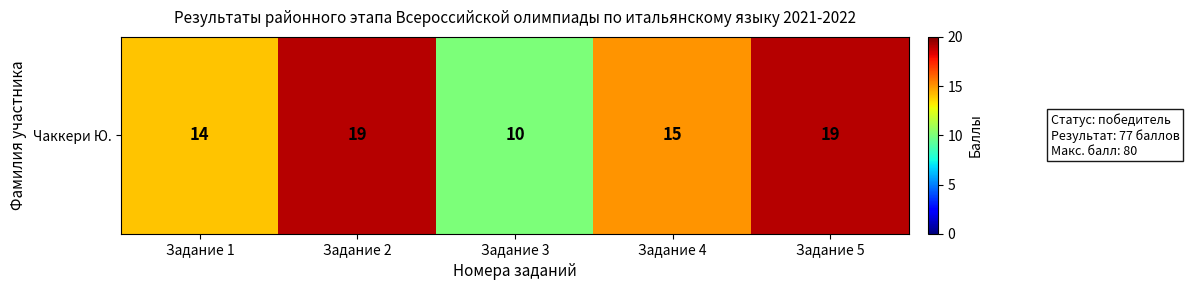

At which label does the data first exceed 15?

Задание 2